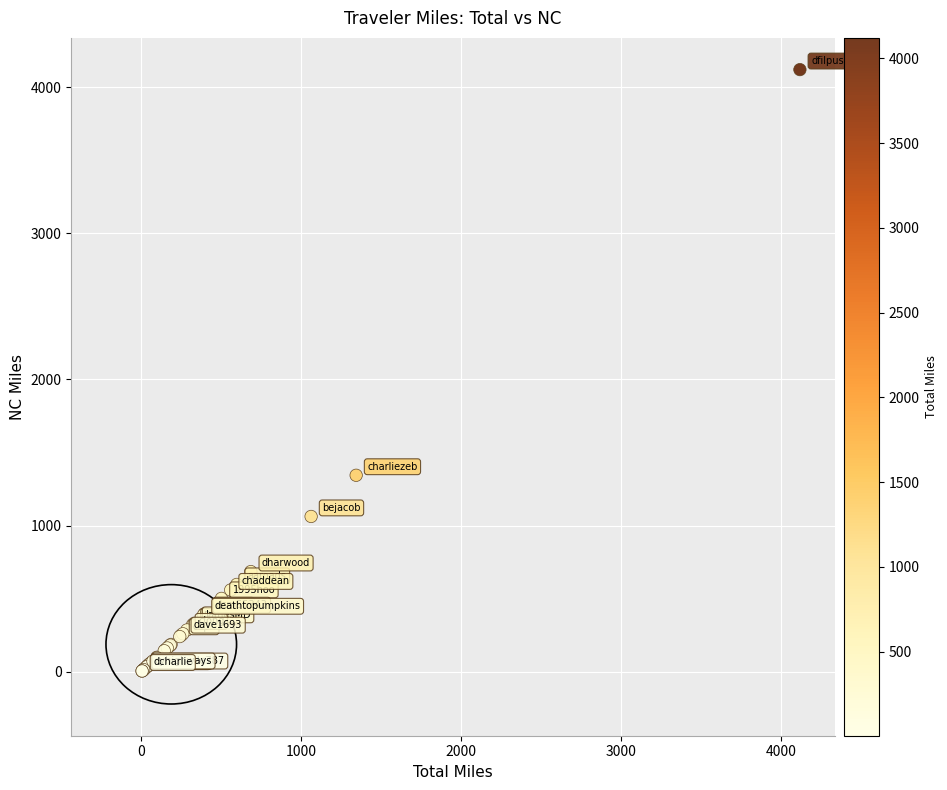

What Y value in the scatter plot is closest to 2062?

1344.3